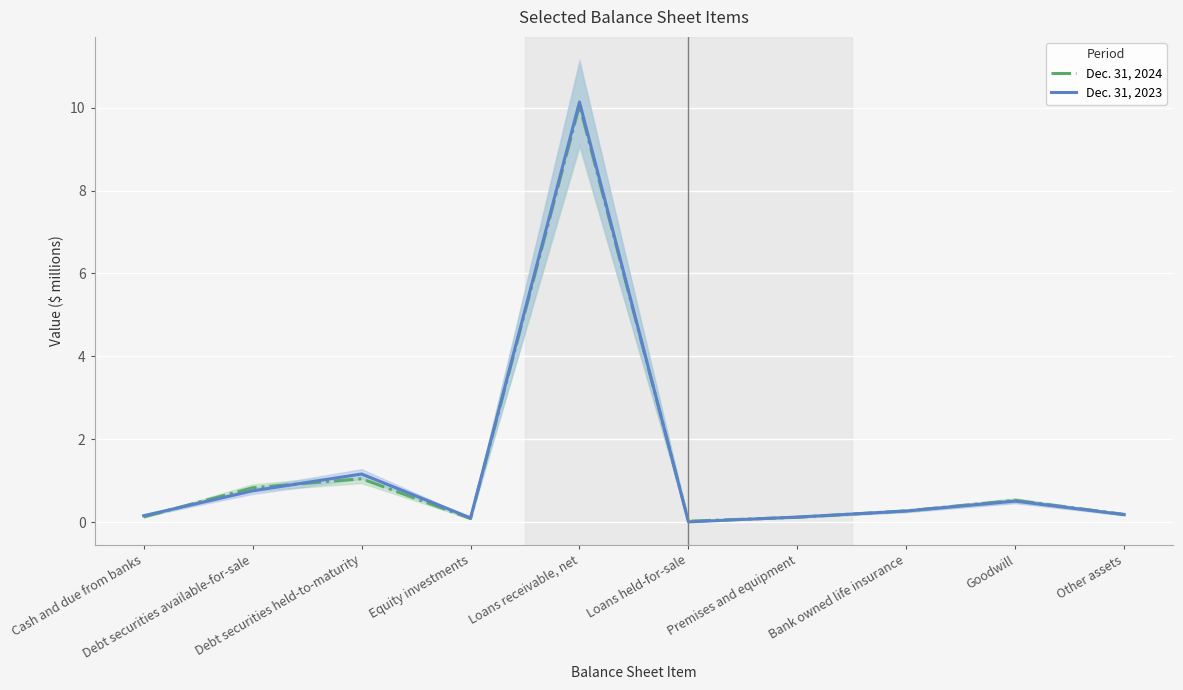

Where is the first local maximum for Dec. 31, 2023?

Debt securities held-to-maturity